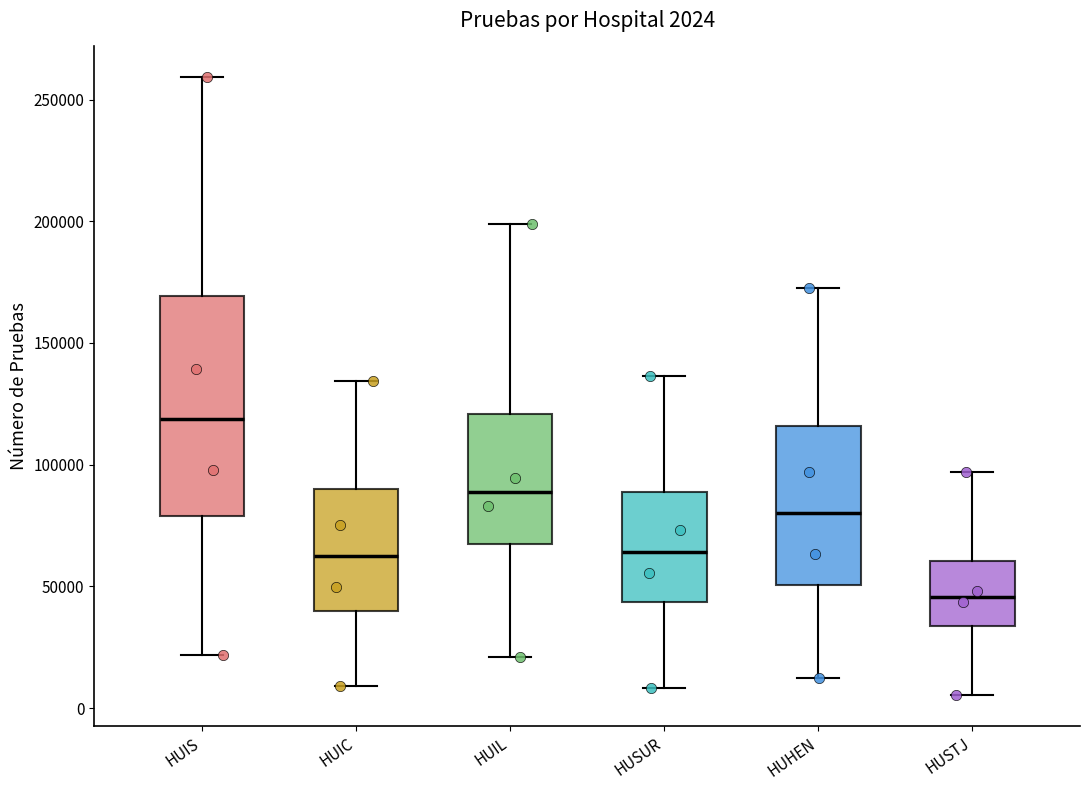

Which box's median line is the highest?

HUIS